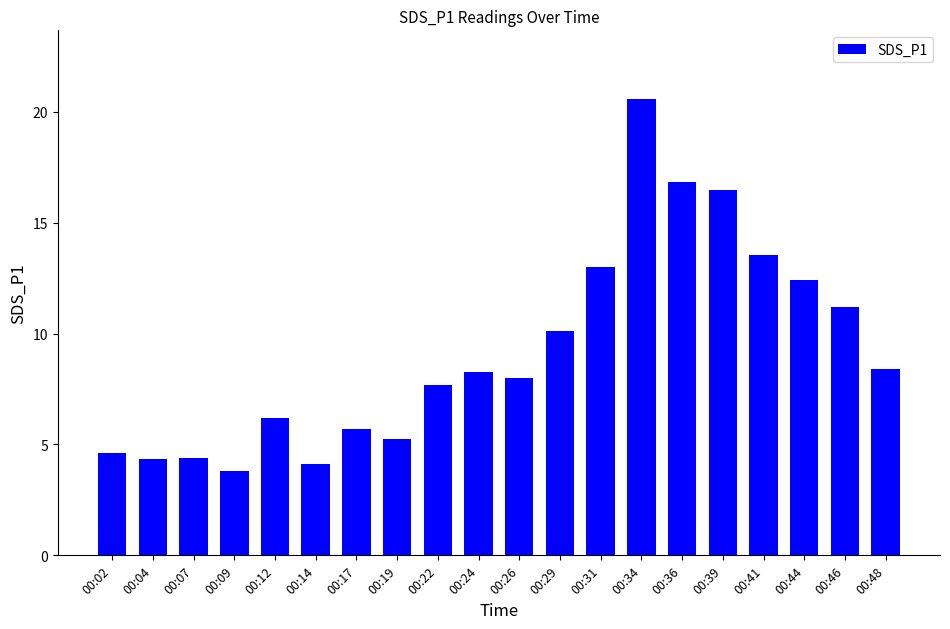

What is the sum of the values at 00:44 and 00:46?

23.6